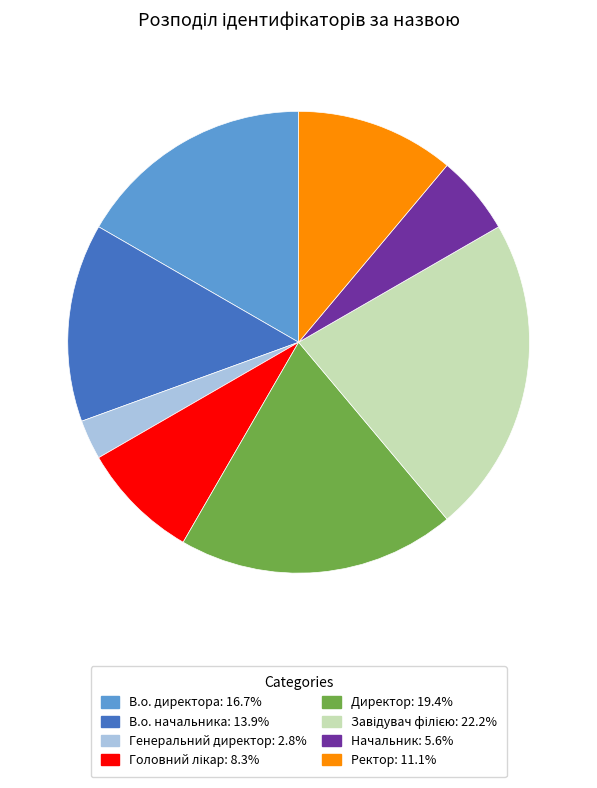

Does Генеральний директор represent more than half of the total?

No